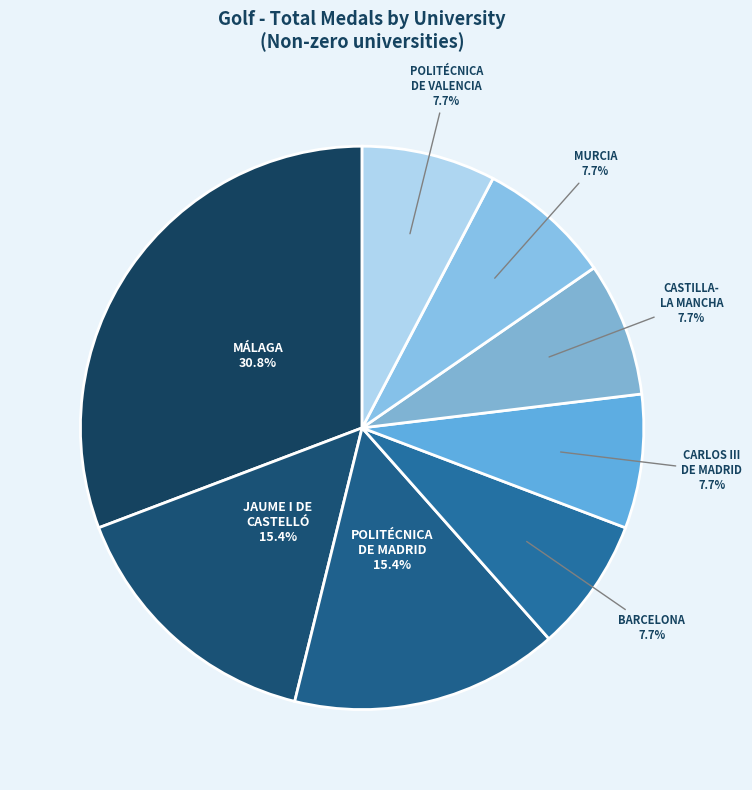

Which category has the biggest portion of the pie?

MÁLAGA